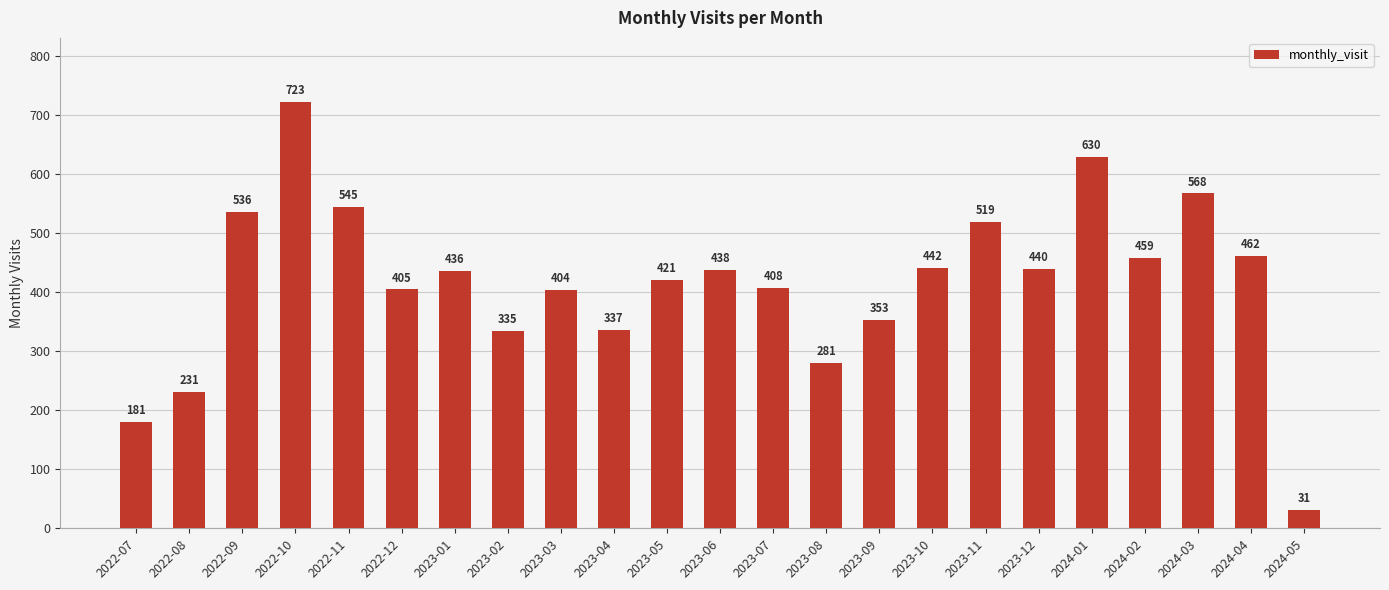

What is the difference between the maximum and minimum values?

692